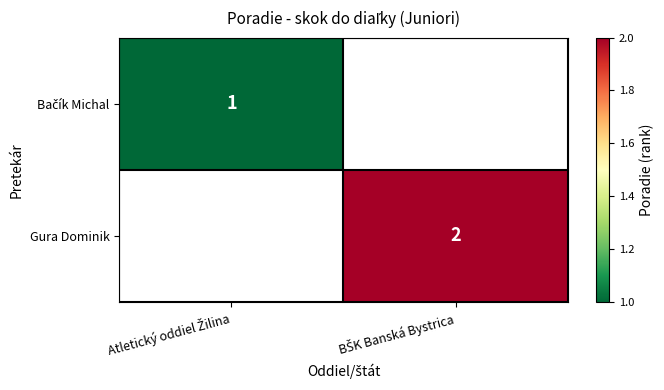

What is the approximate value of Gura Dominik at BŠK Banská Bystrica?

2.0